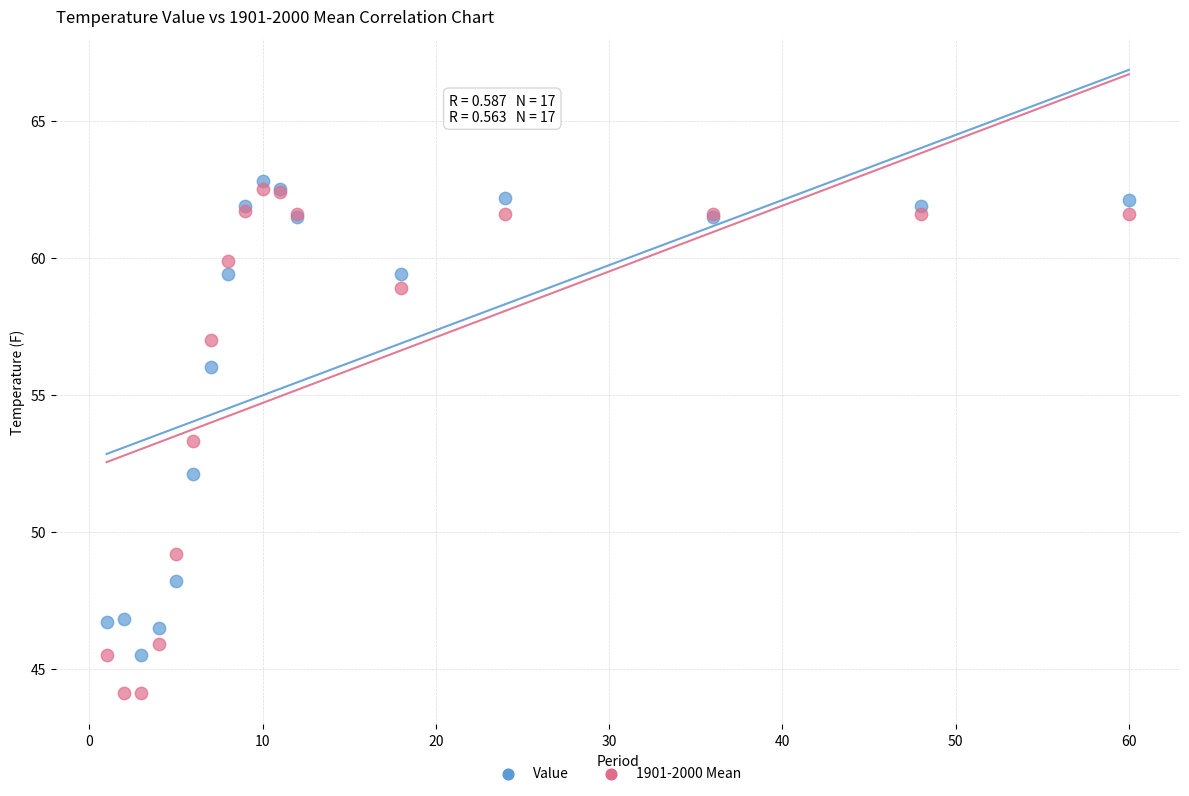

What is the X range (max minus min) for the scatter plot?

59.0